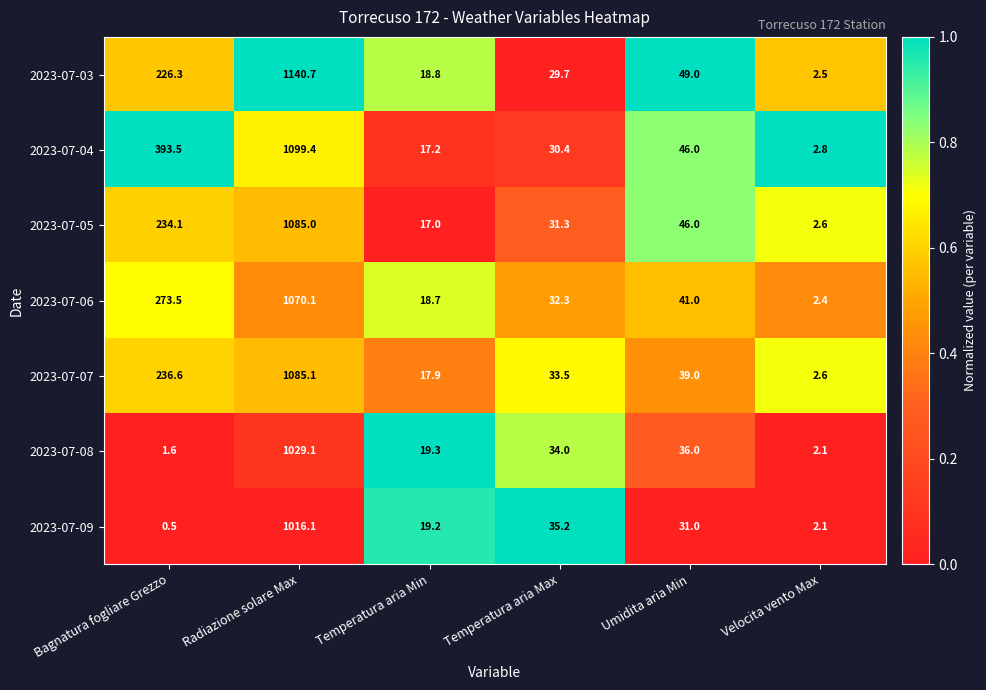

What is the average value of the 2023-07-06 series?

239.7